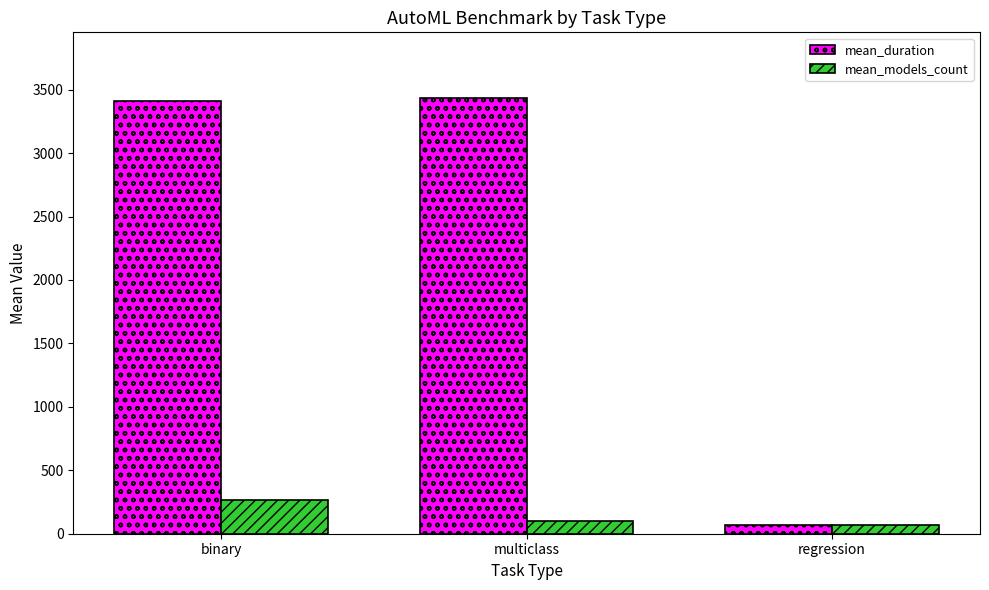

How many groups of bars are there?

3